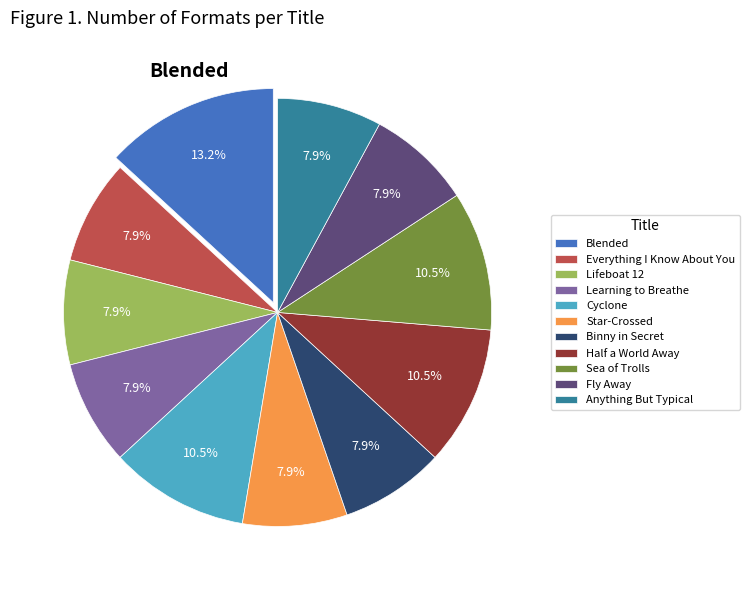

True or false: Blended accounts for 13% of the total.

True